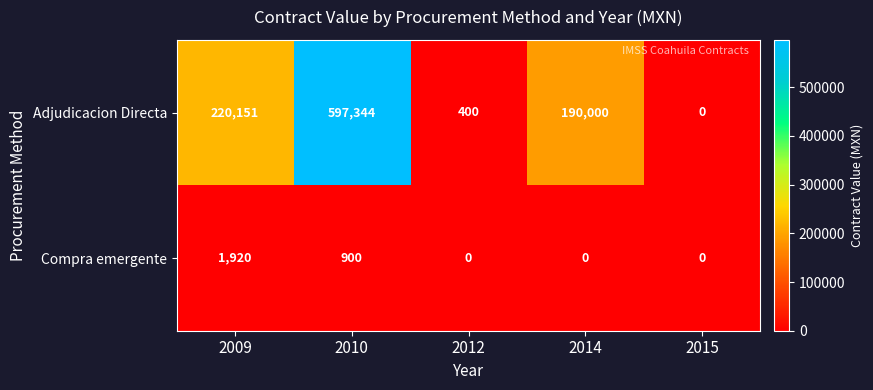

At which category is the sum across all series the highest?

2010